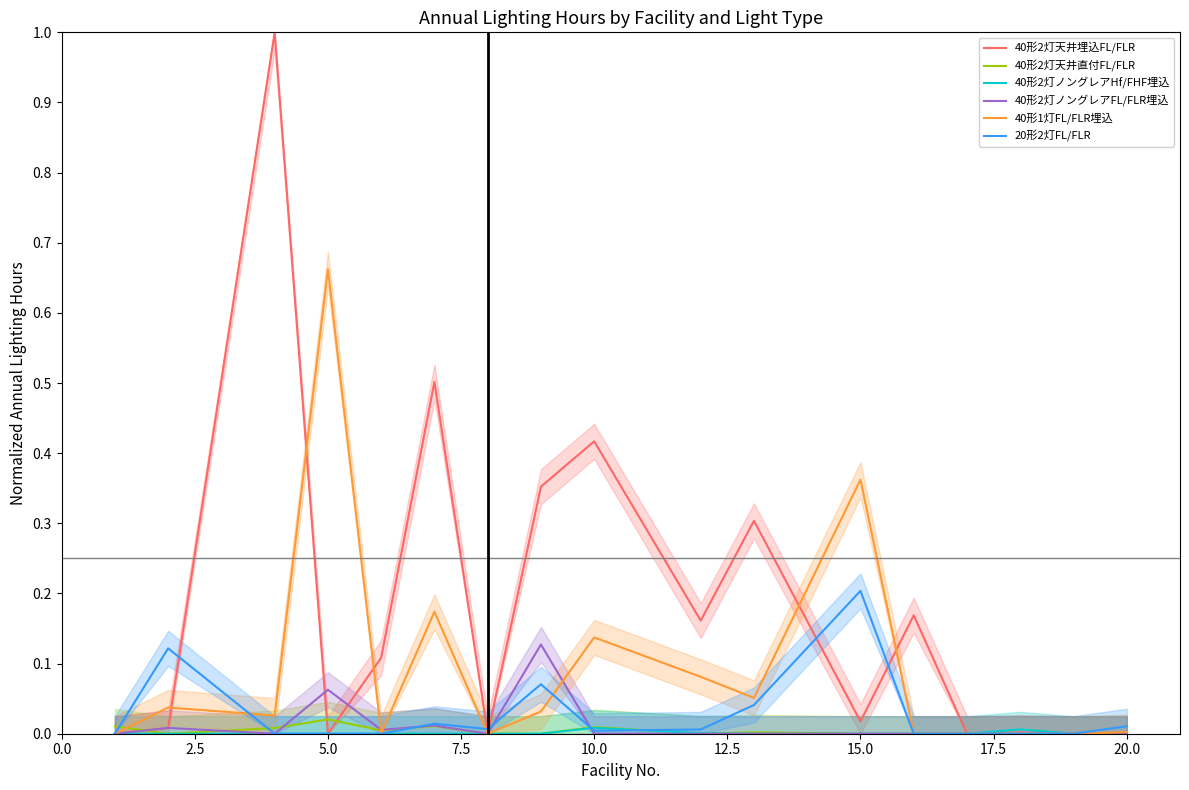

Is it true that 40形2灯ノングレアFL/FLR埋込 equals 0.0 at 15.0?

True